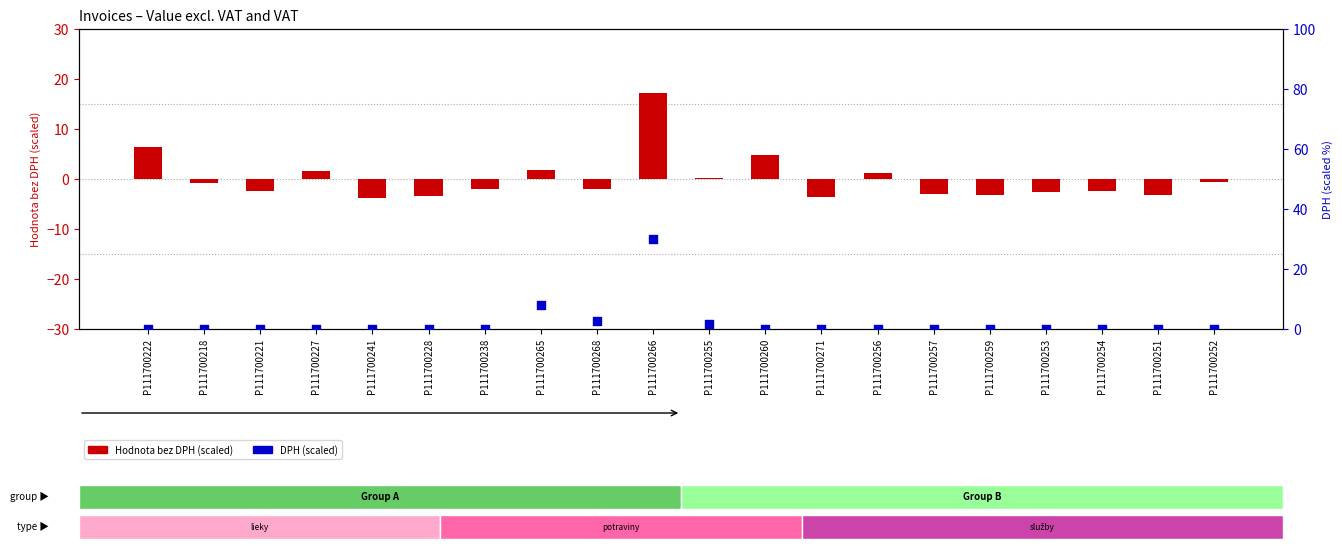

Which series contains the lowest Y value?

Hodnota bez DPH (scaled)